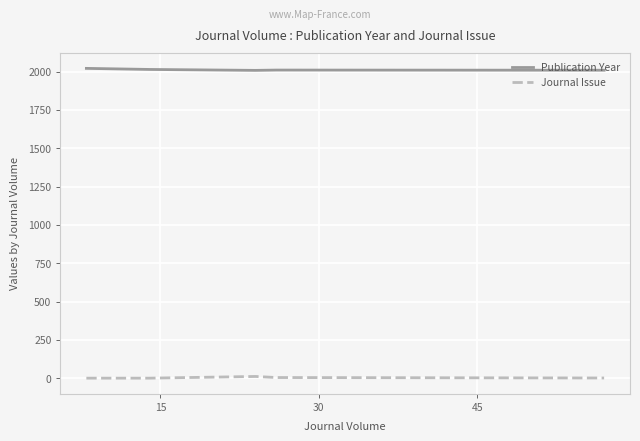

What is the lowest value of the Publication Year series?

2008